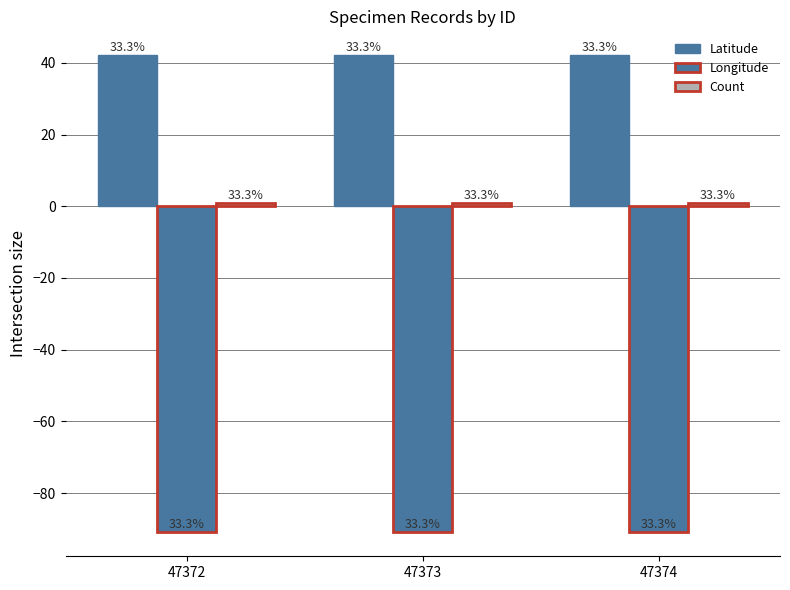

What is the average value of the Latitude series?

42.1